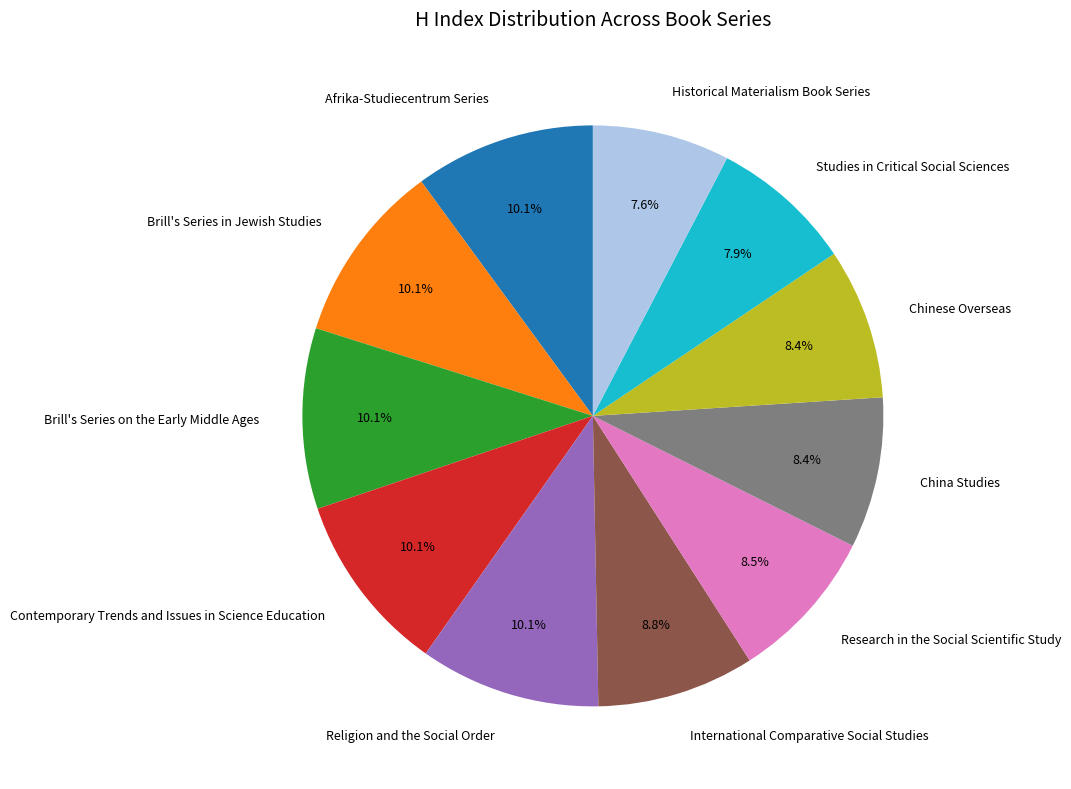

Is there any slice that represents more than half of the pie?

No